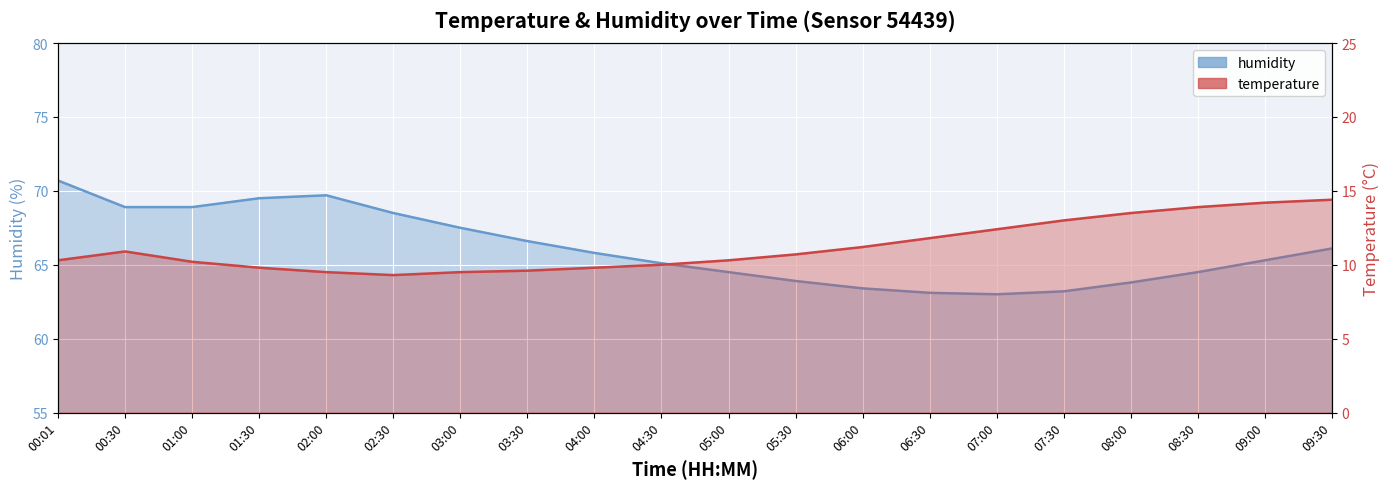

Where is humidity nearest to the value 66?

09:30